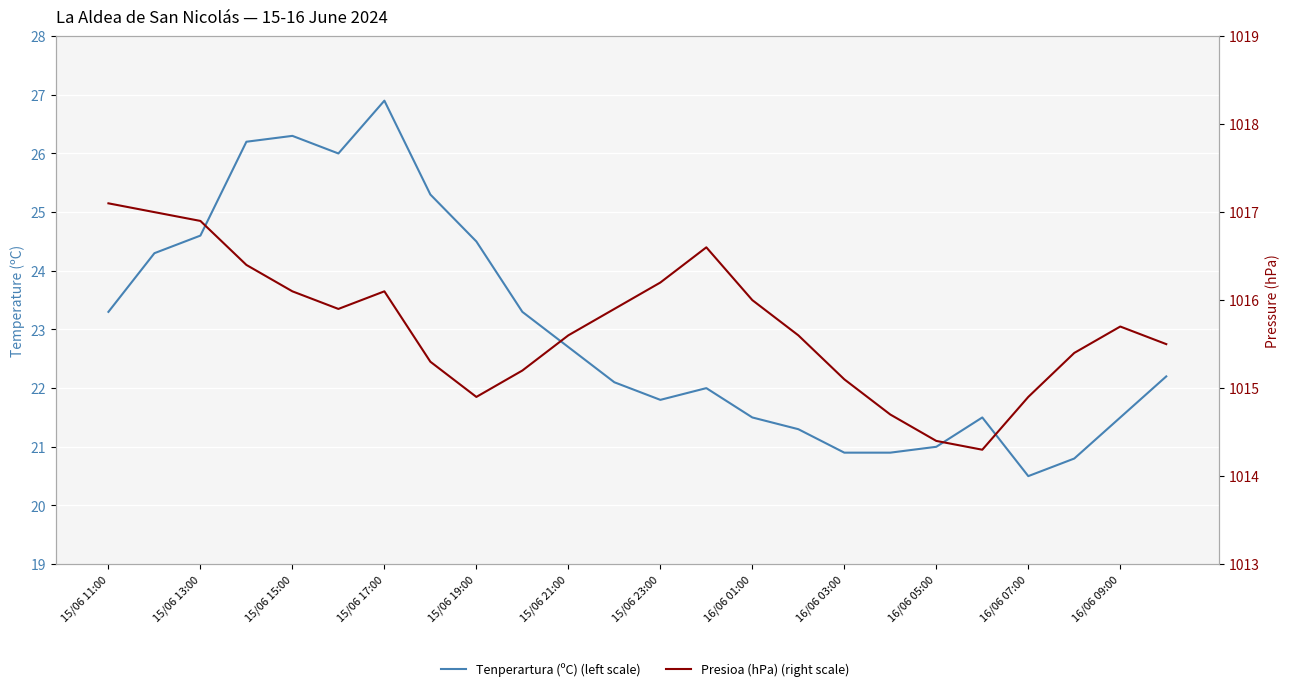

Reading right to left, transcribe all the data shown in this chart.

Tenperartura (ºC) (left scale): 22.2	21.5	20.8	20.5	21.5	21.0	20.9	20.9	21.3	21.5	22.0	21.8	22.1	22.7	23.3	24.5	25.3	26.9	26.0	26.3	26.2	24.6	24.3	23.3
Presioa (hPa) (right scale): 1015.5	1015.7	1015.4	1014.9	1014.3	1014.4	1014.7	1015.1	1015.6	1016.0	1016.6	1016.2	1015.9	1015.6	1015.2	1014.9	1015.3	1016.1	1015.9	1016.1	1016.4	1016.9	1017.0	1017.1